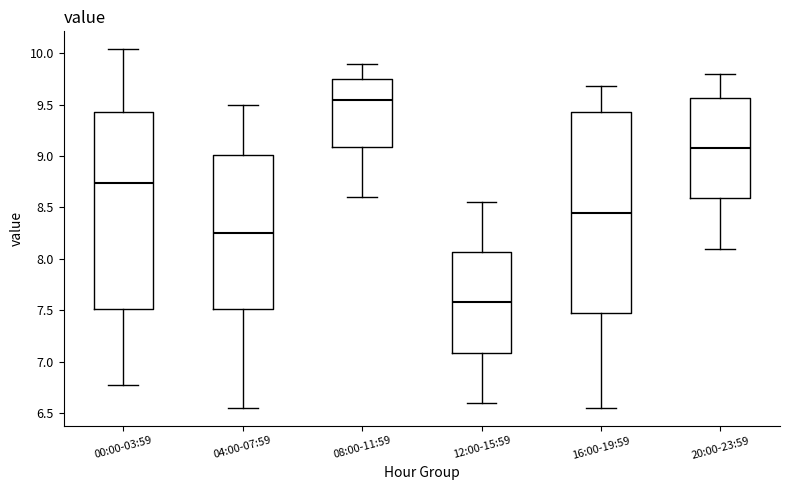

Reading left to right, transcribe this box plot: for each box, give where its median line is, the range the box spans, and where its two whiskers end, as read against the y-axis. The values are not printed on the chart, so give them approximately, as read against the axis.

00:00-03:59: median 8.75, box 7.50 to 9.45, whiskers 6.75 to 10.05
04:00-07:59: median 8.25, box 7.50 to 9.00, whiskers 6.55 to 9.50
08:00-11:59: median 9.55, box 9.10 to 9.75, whiskers 8.60 to 9.90
12:00-15:59: median 7.60, box 7.10 to 8.05, whiskers 6.60 to 8.55
16:00-19:59: median 8.45, box 7.50 to 9.45, whiskers 6.55 to 9.70
20:00-23:59: median 9.10, box 8.60 to 9.55, whiskers 8.10 to 9.80